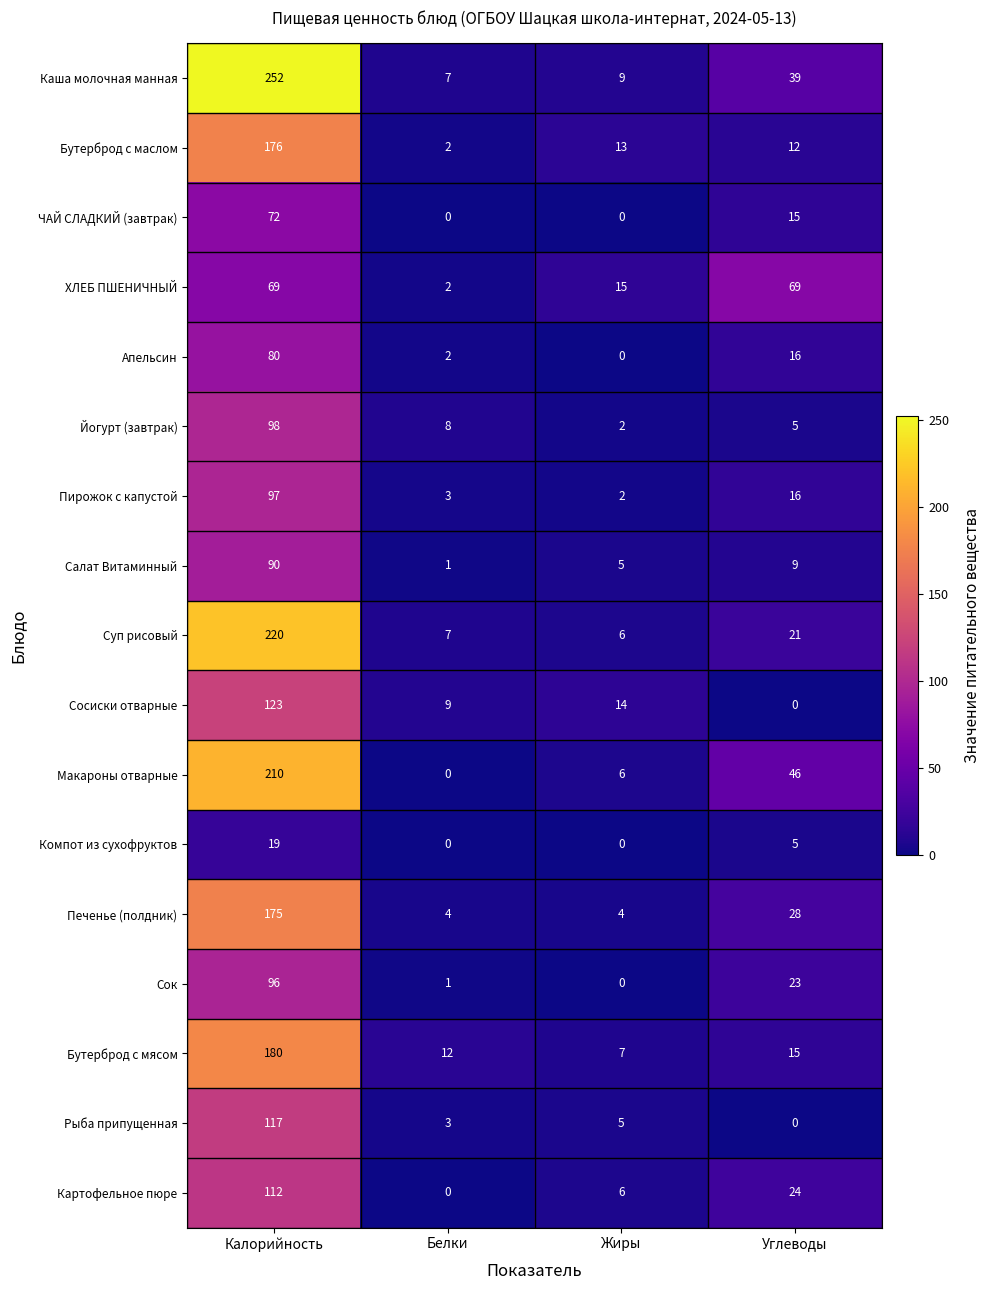

Which series changed the most between Жиры and Углеводы?

ХЛЕБ ПШЕНИЧНЫЙ